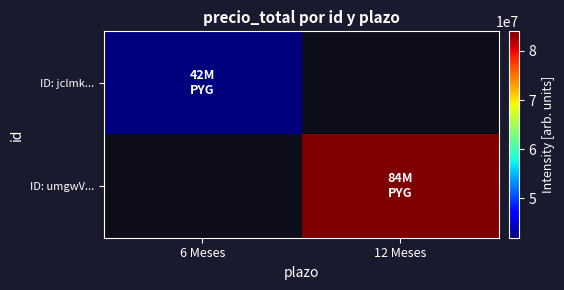

Between 6 Meses and 12 Meses, which is larger?

12 Meses